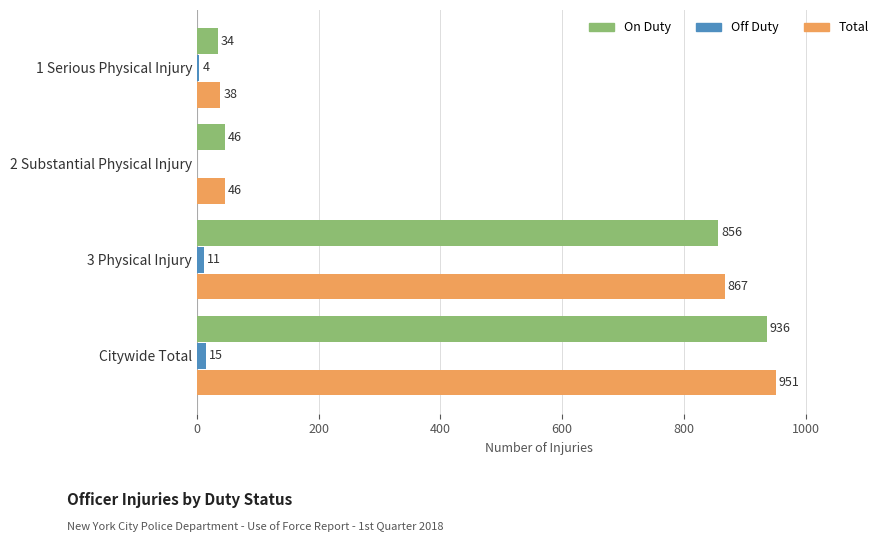

Is it true that On Duty equals 936 at Citywide Total?

True